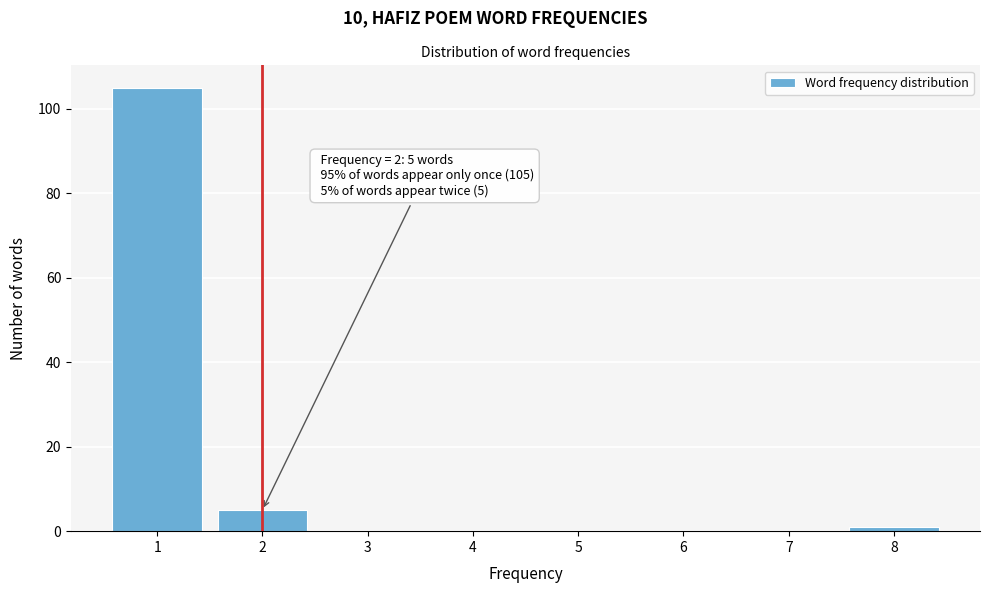

Reading right to left, list all the values displayed in this chart.

8=1	7=0	6=0	5=0	4=0	3=0	2=5	1=105